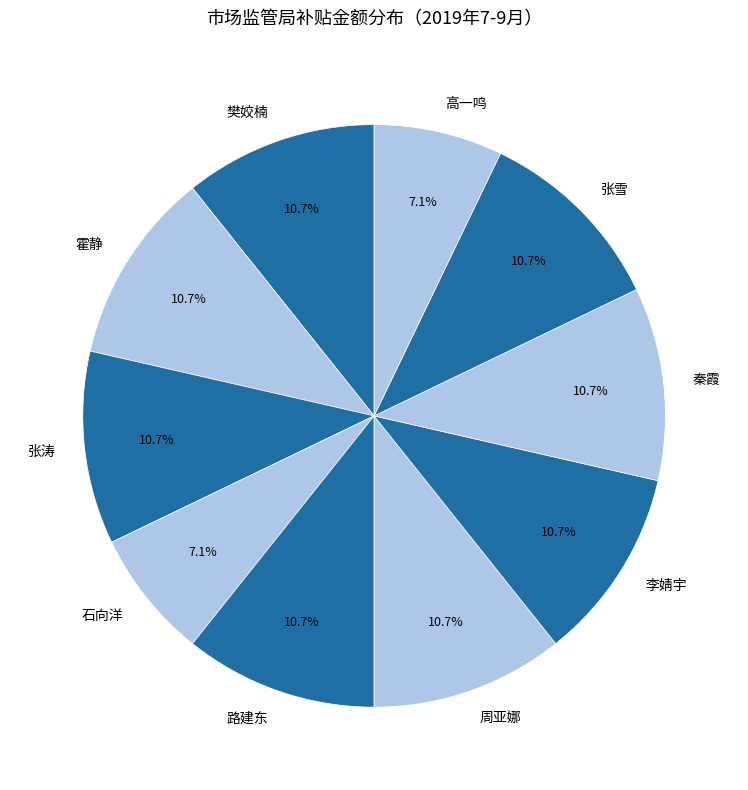

How many segments does this pie chart have?

10